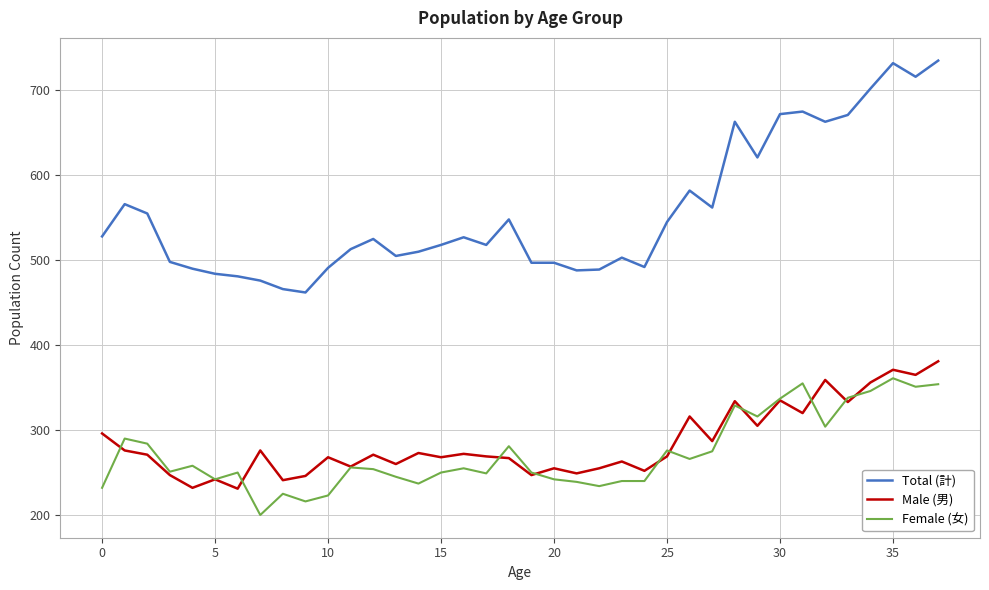

Which series has the largest total across all categories?

Total (計)